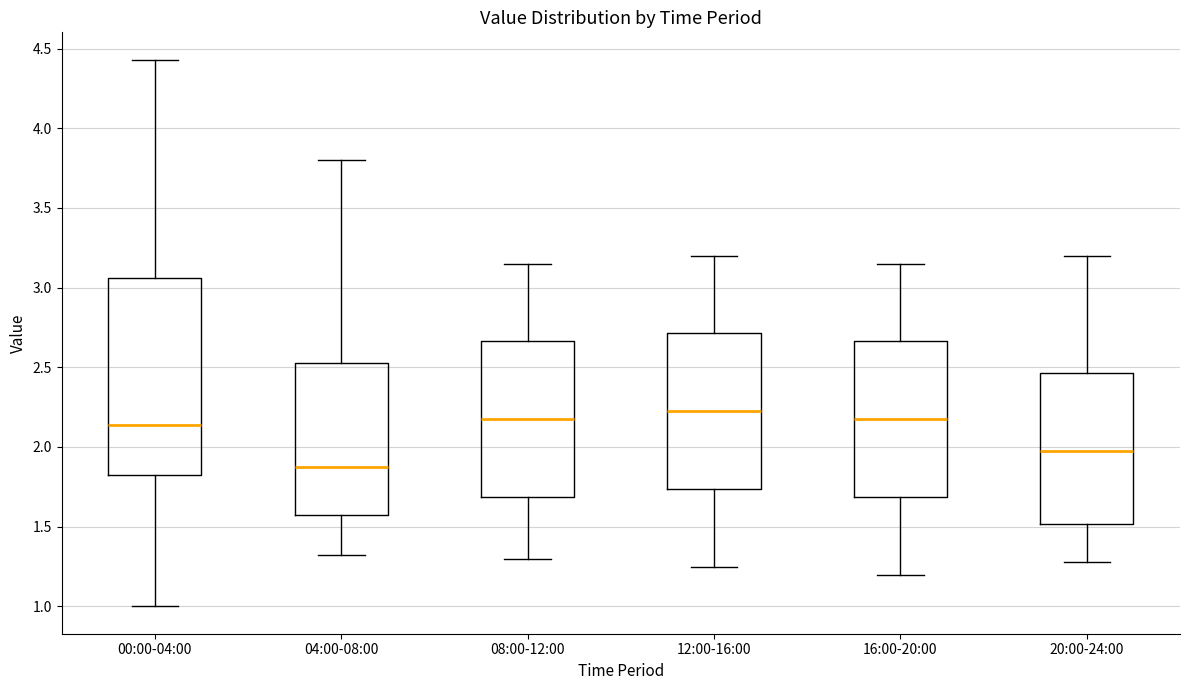

Reading left to right, read every box against the y-axis: the position of its median line, the range the box covers, and the ends of its whiskers. The values are not printed on the chart, so give them approximately, as read against the axis.

00:00-04:00: median 2.15, box 1.80 to 3.05, whiskers 1.00 to 4.45
04:00-08:00: median 1.90, box 1.55 to 2.55, whiskers 1.30 to 3.80
08:00-12:00: median 2.20, box 1.70 to 2.65, whiskers 1.30 to 3.15
12:00-16:00: median 2.25, box 1.75 to 2.70, whiskers 1.25 to 3.20
16:00-20:00: median 2.20, box 1.70 to 2.65, whiskers 1.20 to 3.15
20:00-24:00: median 2.00, box 1.50 to 2.45, whiskers 1.30 to 3.20